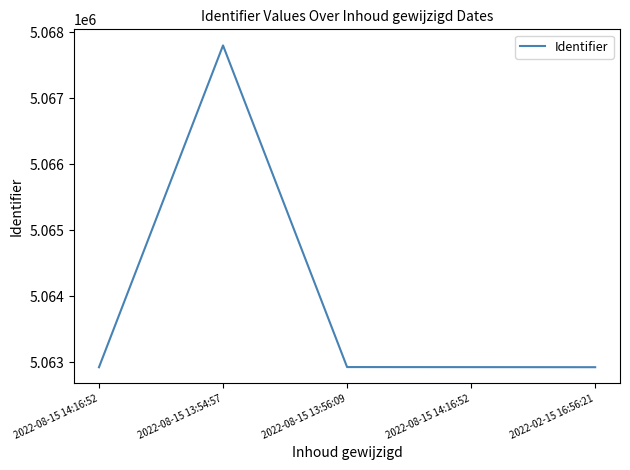

Reading right to left, transcribe all the data shown in this chart.

5062928	5062929	5062930	5067797	5062927